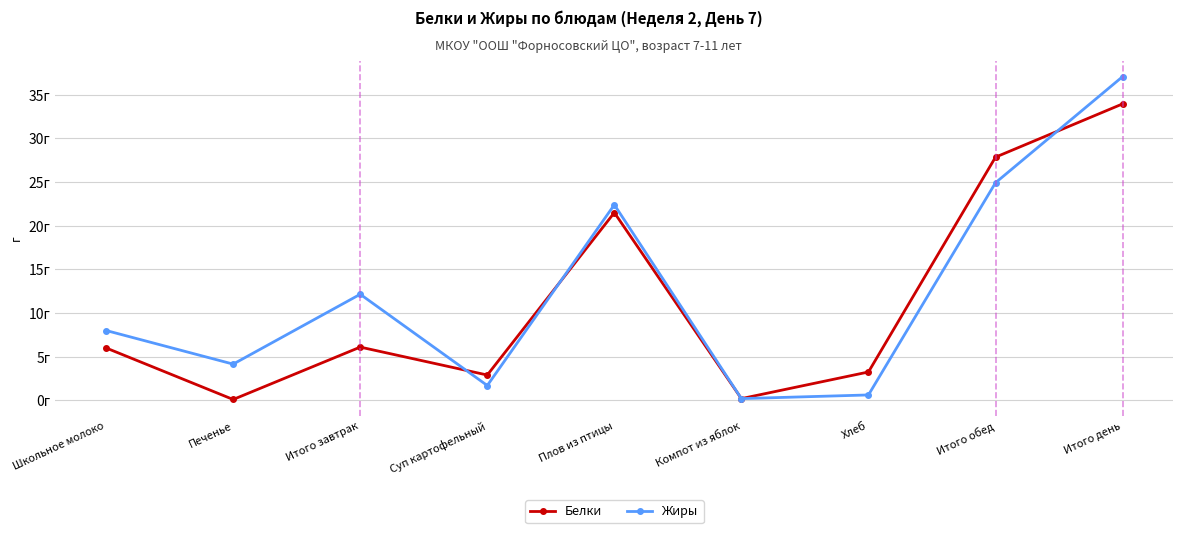

What is the sum of the Белки values at Печенье and Итого завтрак?

6.2